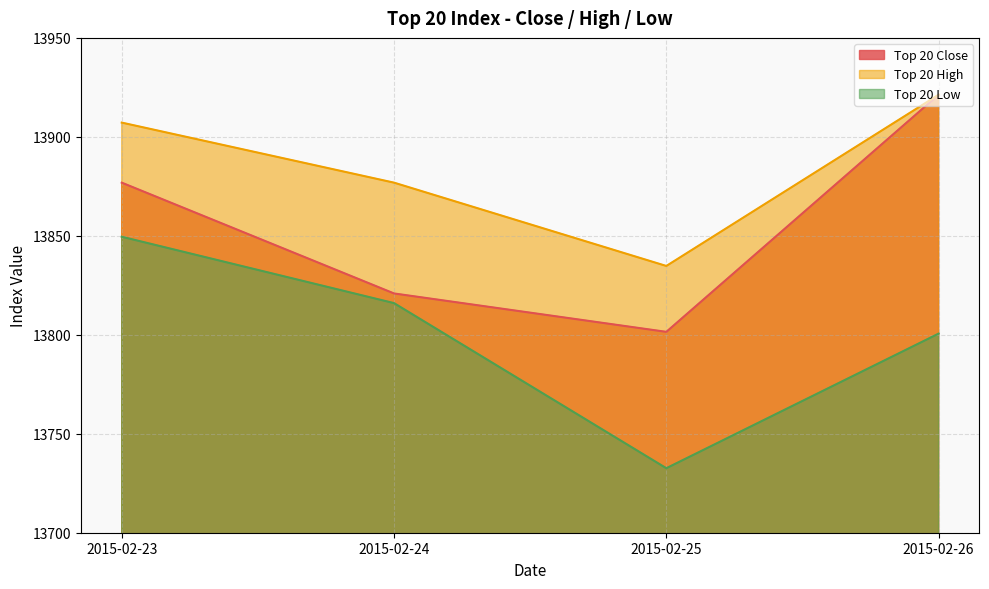

What is the minimum value for Top 20 Low?

13732.6